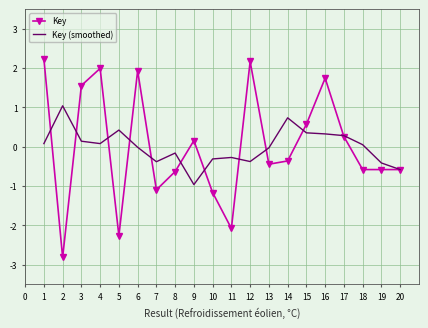

The Key (smoothed) series shows -0.0 at 6. True or false?

True